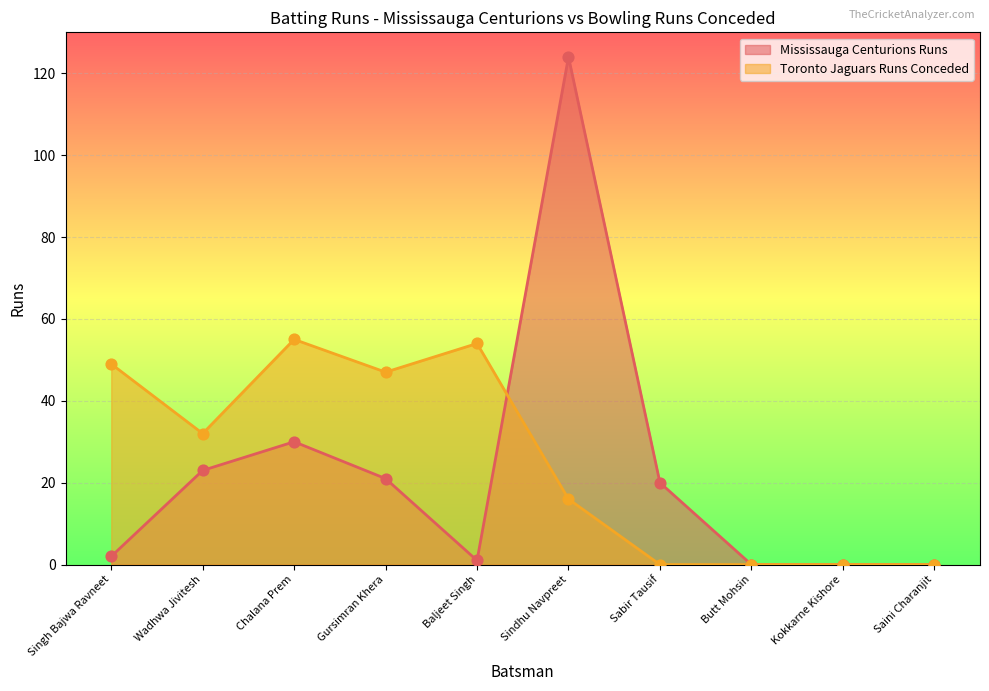

At which category is the sum across all series the highest?

Sindhu Navpreet